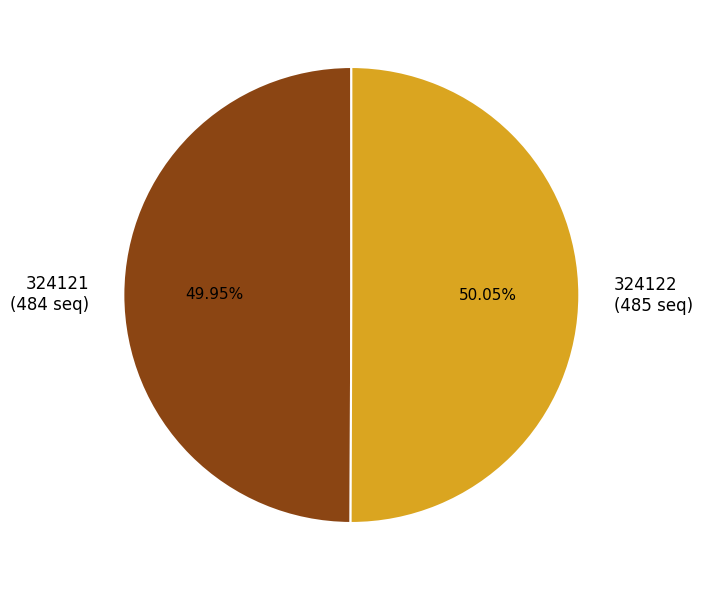

To the nearest percent, what portion does 324122 represent?

50%